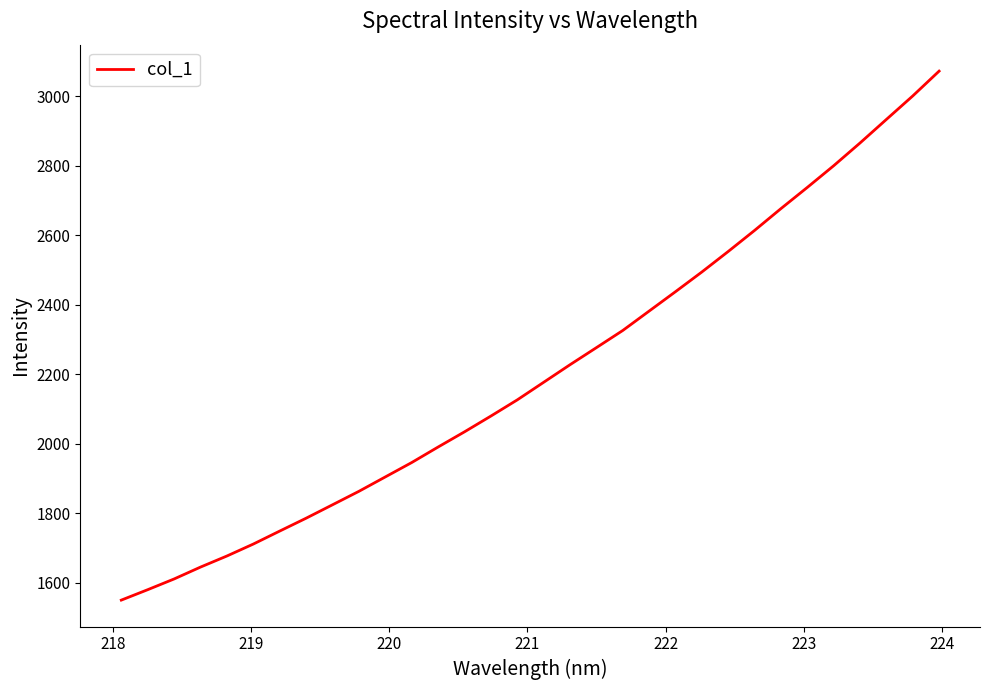

True or false: there are more than 0 points higher than both neighbors.

False